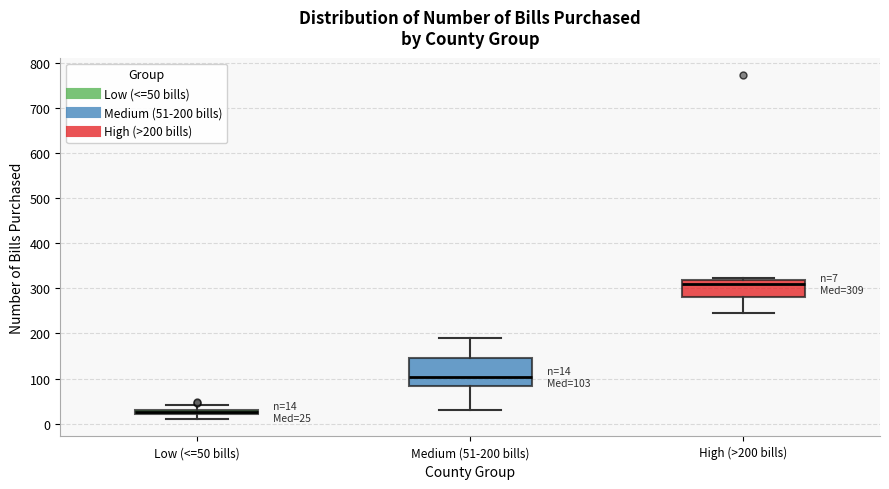

Comparing the boxes themselves (not the whiskers), which one is the tallest?

Medium (51-200 bills)